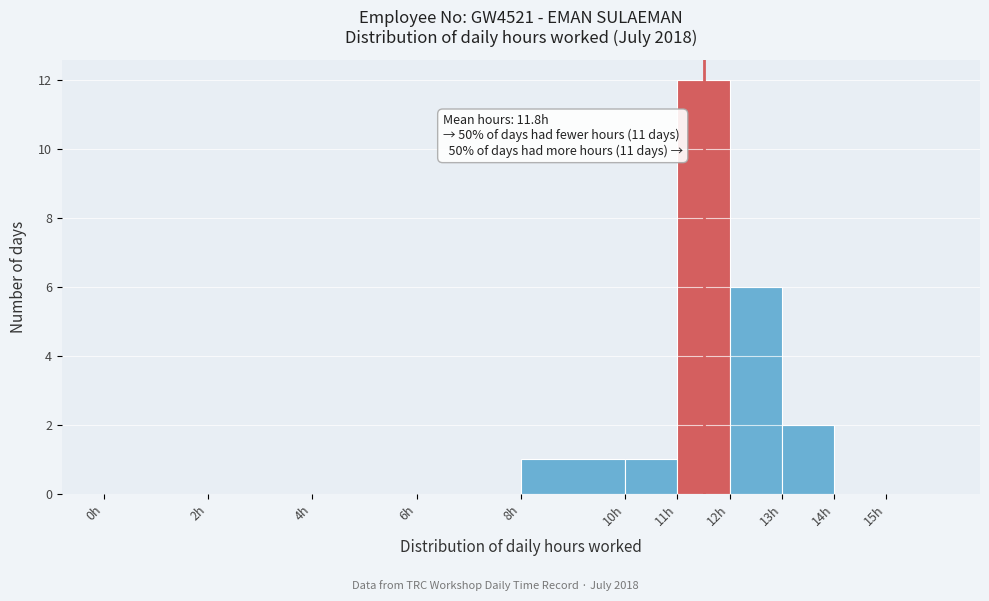

Over which range of the x-axis is the bar tallest?

11 to 12